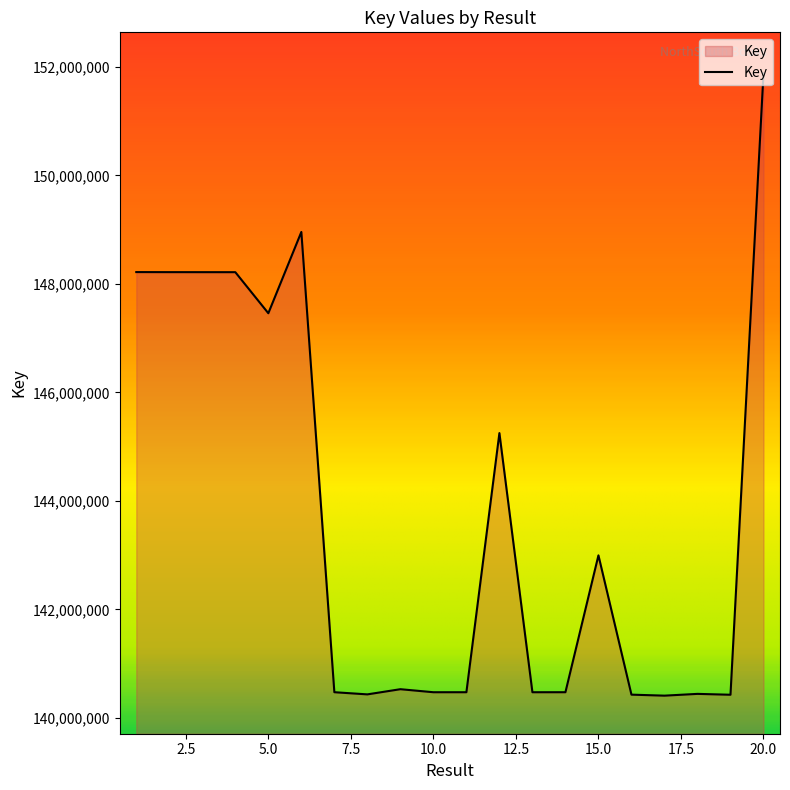

What is the minimum value shown in the chart?

140407809